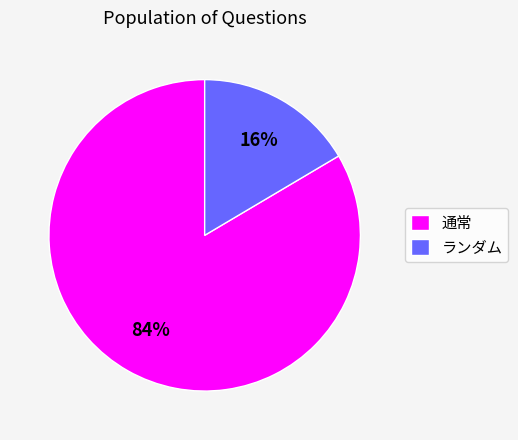

What is the largest slice in the pie chart?

通常